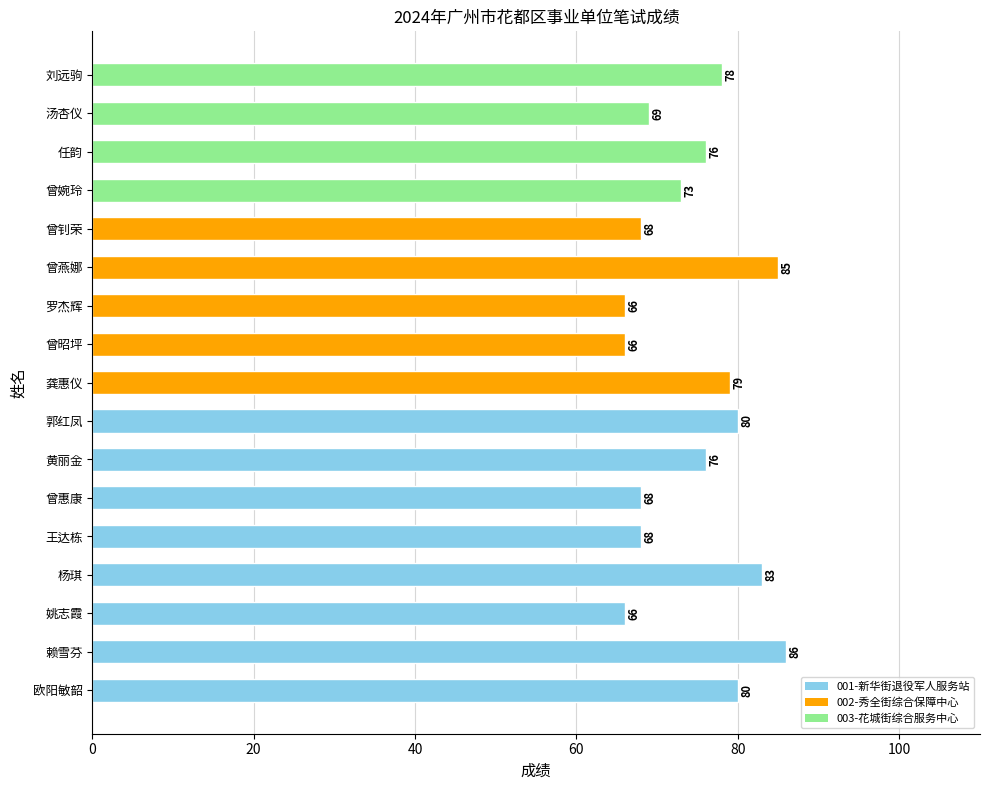

What is the difference between the second highest and second lowest values?

19